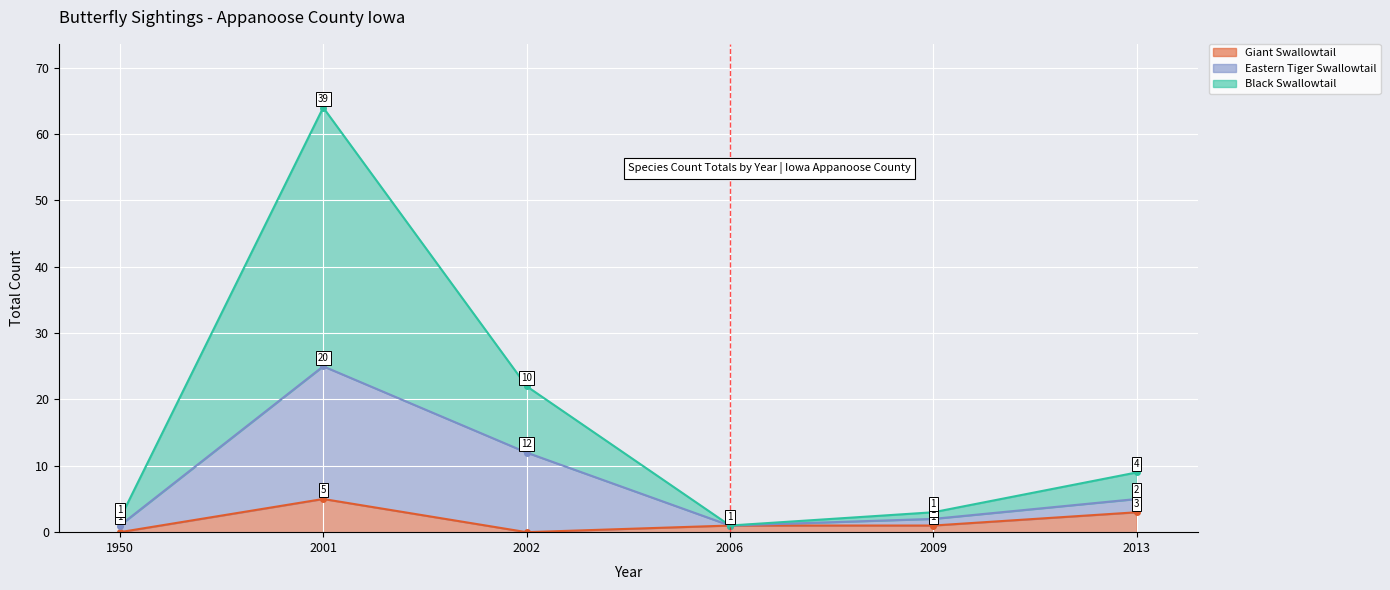

True or false: Eastern Tiger Swallowtail and Black Swallowtail intersect in this chart.

False